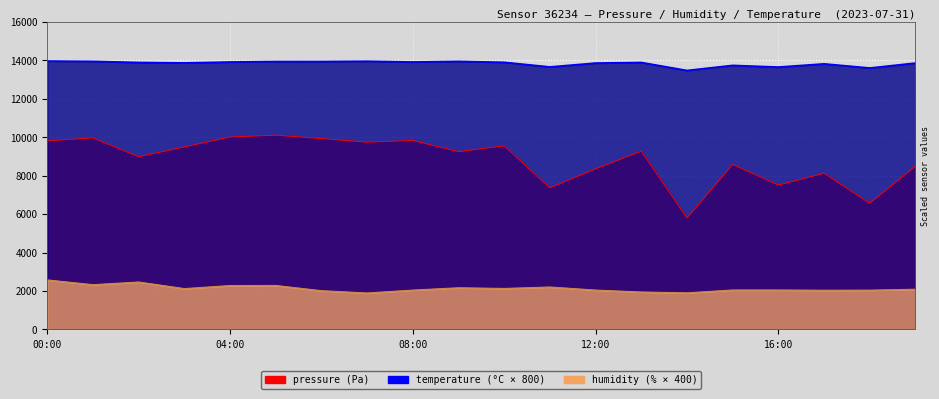

What value does the pressure series have at 11:00?

7363.6